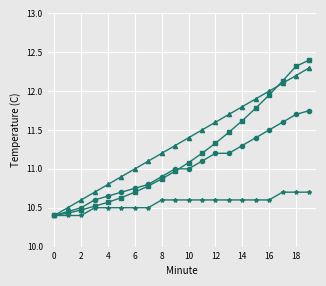

What is the maximum value shown in the chart?

12.4